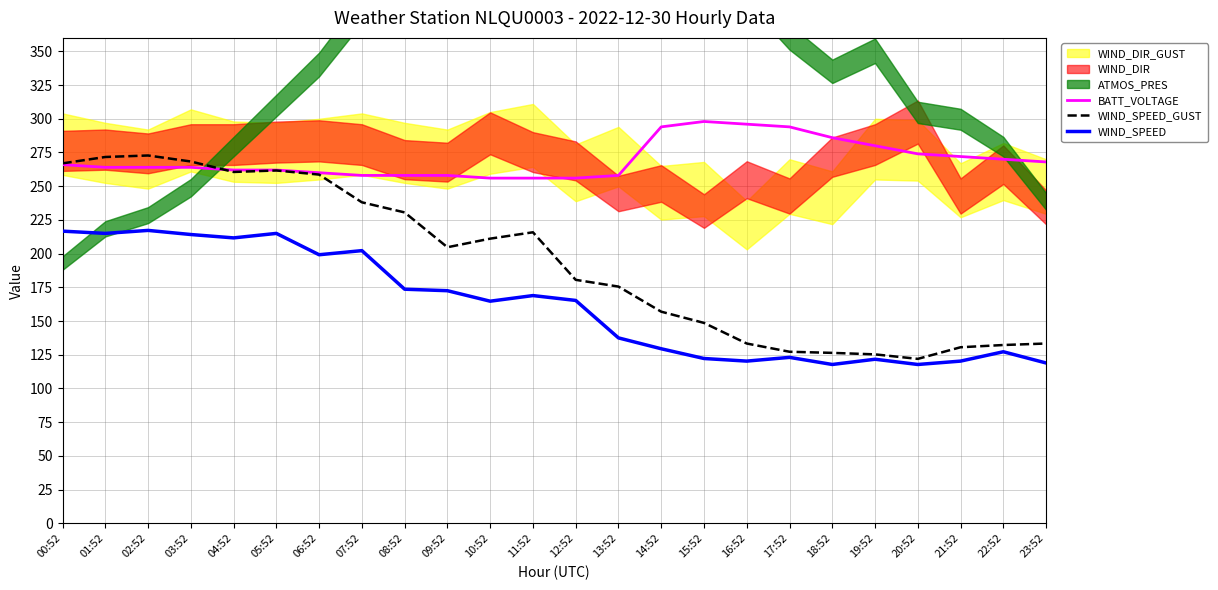

Reading left to right, extract all data points from this chart.

BATT_VOLTAGE: 00:52=266.0	01:52=264.0	02:52=264.0	03:52=264.0	04:52=262.0	05:52=262.0	06:52=260.0	07:52=258.0	08:52=258.0	09:52=258.0	10:52=256.0	11:52=256.0	12:52=256.0	13:52=258.0	14:52=294.0	15:52=298.0	16:52=296.0	17:52=294.0	18:52=286.0	19:52=280.0	20:52=274.0	21:52=272.0	22:52=270.0	23:52=268.0
WIND_SPEED_GUST: 00:52=266.9	01:52=271.7	02:52=272.8	03:52=268.3	04:52=260.6	05:52=261.7	06:52=258.6	07:52=238.1	08:52=230.6	09:52=204.7	10:52=211.1	11:52=215.8	12:52=180.6	13:52=175.6	14:52=156.9	15:52=148.6	16:52=133.3	17:52=127.2	18:52=126.4	19:52=125.3	20:52=121.9	21:52=130.6	22:52=132.2	23:52=133.3
WIND_SPEED: 00:52=216.7	01:52=215.0	02:52=217.2	03:52=214.2	04:52=211.7	05:52=215.0	06:52=199.2	07:52=202.2	08:52=173.6	09:52=172.5	10:52=164.7	11:52=168.9	12:52=165.3	13:52=137.5	14:52=129.4	15:52=122.2	16:52=120.3	17:52=123.1	18:52=117.8	19:52=121.7	20:52=117.8	21:52=120.3	22:52=127.2	23:52=118.9